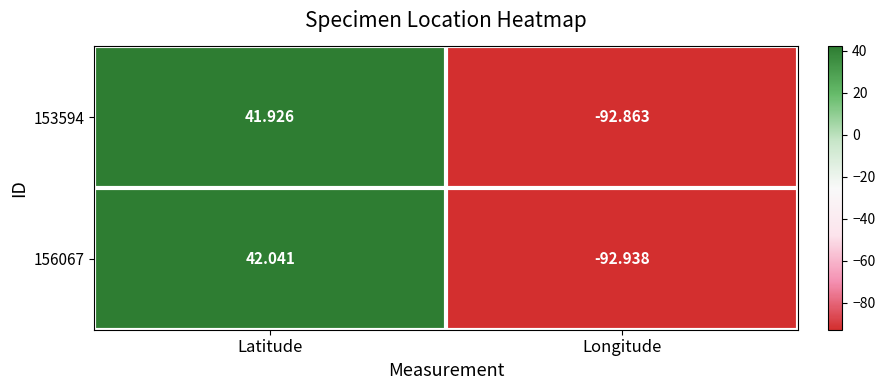

Rank the categories by 153594 value from lowest to highest.

Longitude, Latitude